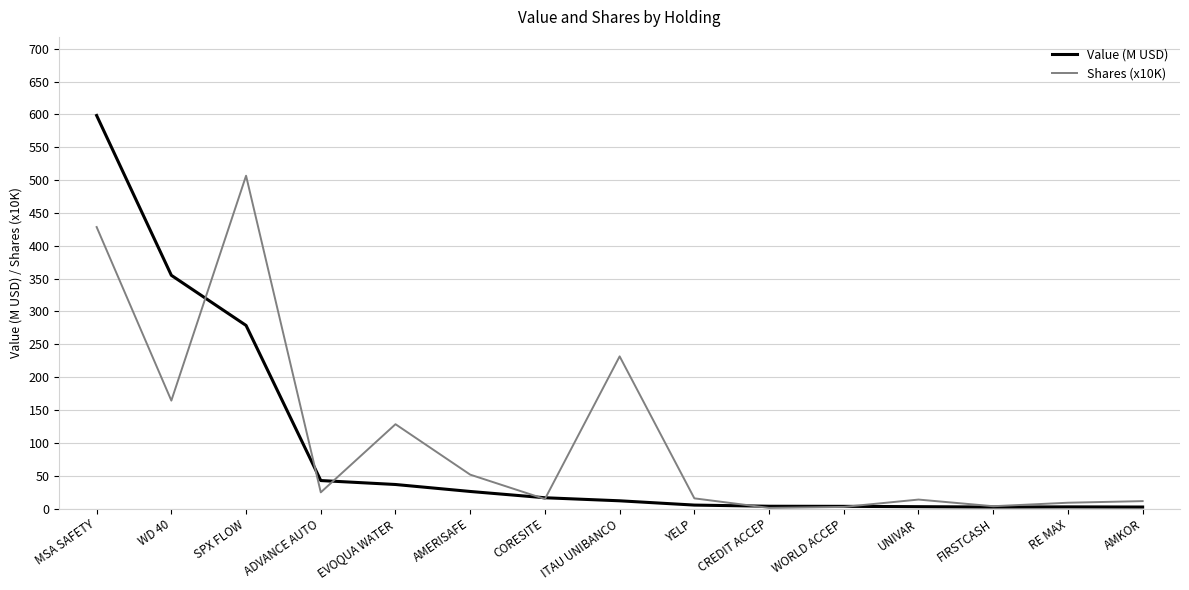

Count the number of categories in the chart.

15